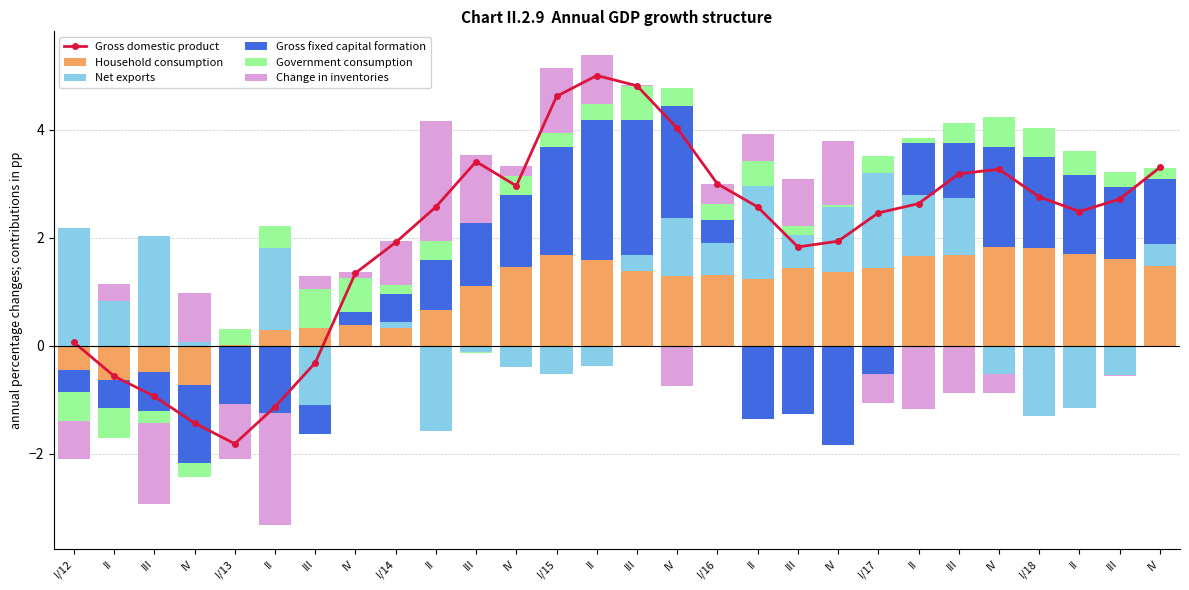

How many values in the Gross domestic product series exceed 2?

17